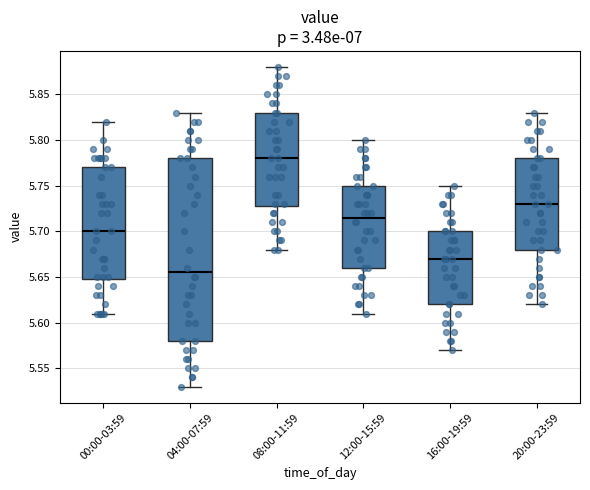

Reading left to right, read every box against the y-axis: the position of its median line, the range the box covers, and the ends of its whiskers. The values are not printed on the chart, so give them approximately, as read against the axis.

00:00-03:59: median 5.700, box 5.650 to 5.770, whiskers 5.610 to 5.820
04:00-07:59: median 5.655, box 5.580 to 5.780, whiskers 5.530 to 5.830
08:00-11:59: median 5.780, box 5.730 to 5.830, whiskers 5.680 to 5.880
12:00-15:59: median 5.715, box 5.660 to 5.750, whiskers 5.610 to 5.800
16:00-19:59: median 5.670, box 5.620 to 5.700, whiskers 5.570 to 5.750
20:00-23:59: median 5.730, box 5.680 to 5.780, whiskers 5.620 to 5.830